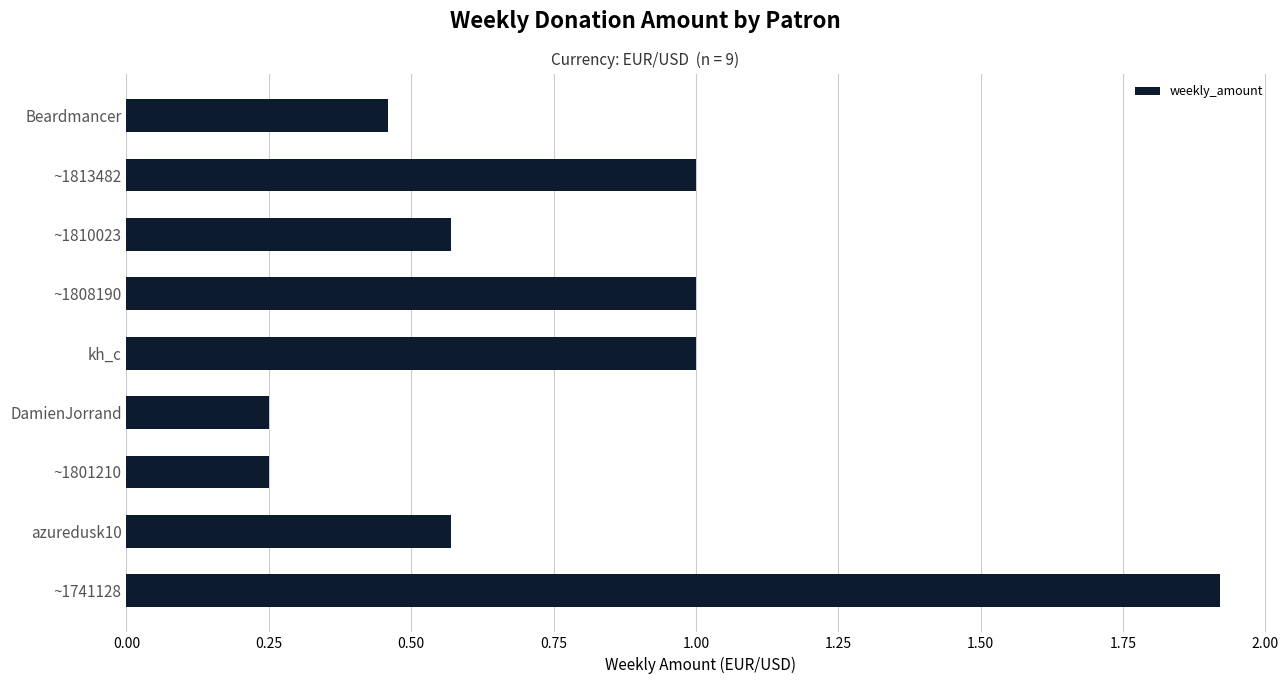

How many bars are there in total?

9